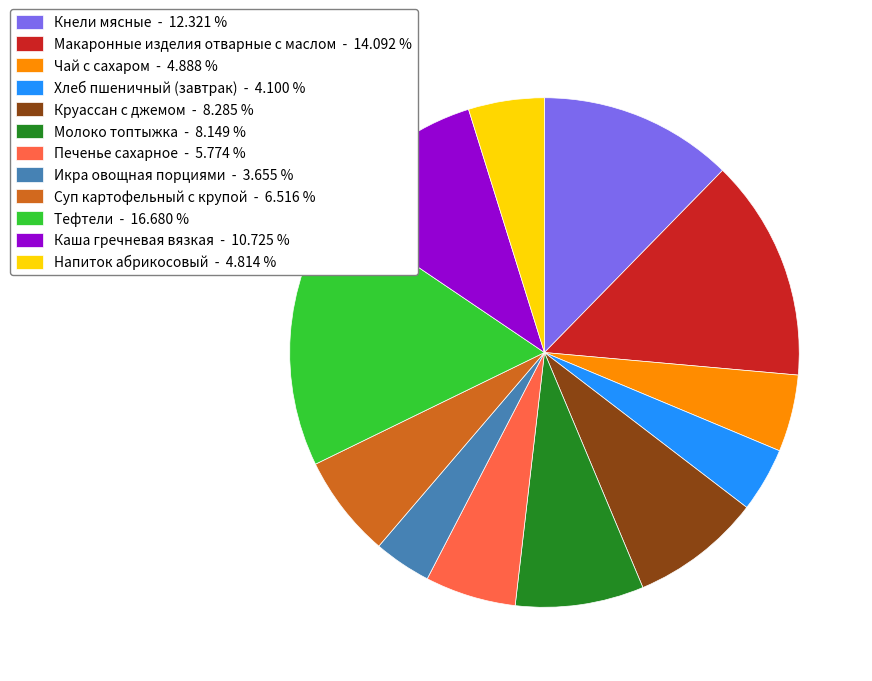

How many segments does this pie chart have?

12